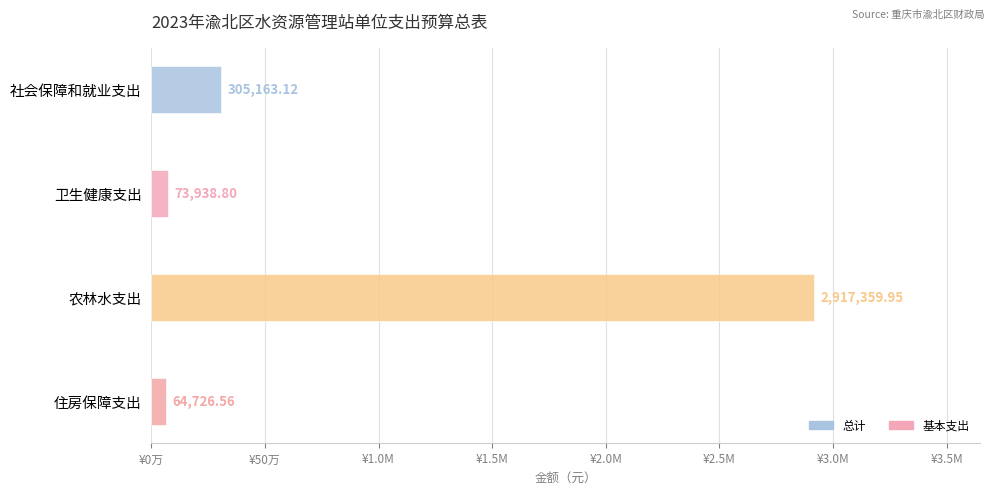

Are the bars horizontal?

Yes